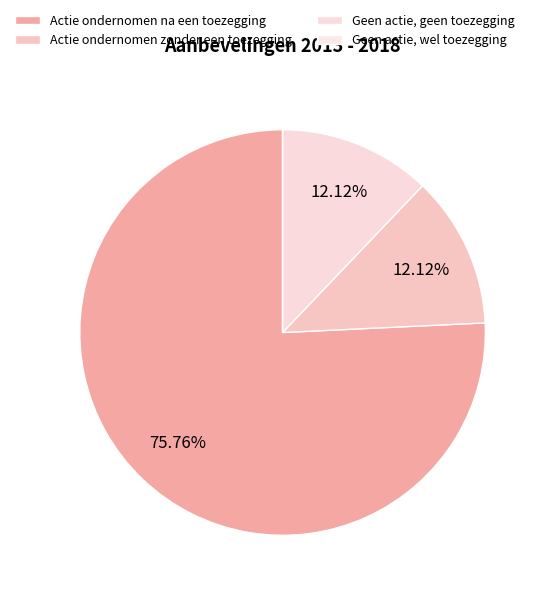

Between Geen actie, wel toezegging and Geen actie, geen toezegging, which is larger?

Geen actie, geen toezegging